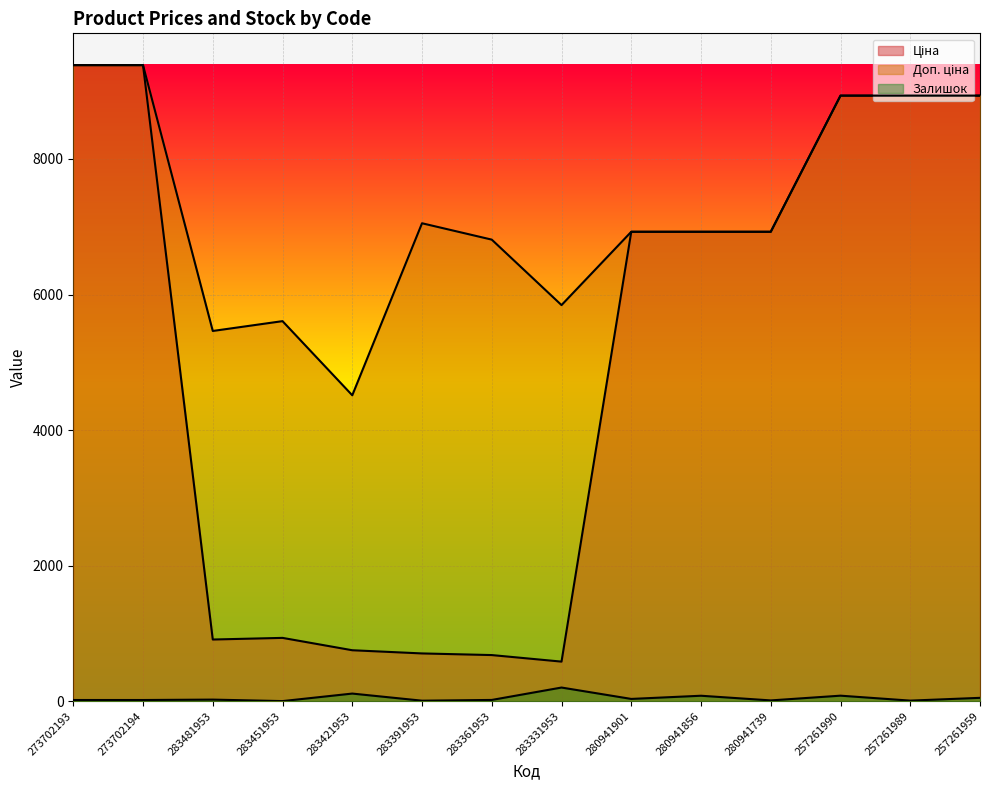

Reading right to left, extract all data points from this chart.

Ціна: 8934.1	8934.1	8934.1	6925.7	6925.7	6925.7	584.4	681.0	705.1	752.2	934.5	910.4	9384.0	9384.0
Доп. ціна: 8934.1	8934.1	8934.1	6925.7	6925.7	6925.7	5843.9	6809.8	7051.3	4513.3	5607.2	5462.3	9384.0	9384.0
Залишок: 50.0	9.0	82.0	12.0	81.0	34.0	202.0	19.0	8.0	113.0	2.0	24.0	18.0	18.0